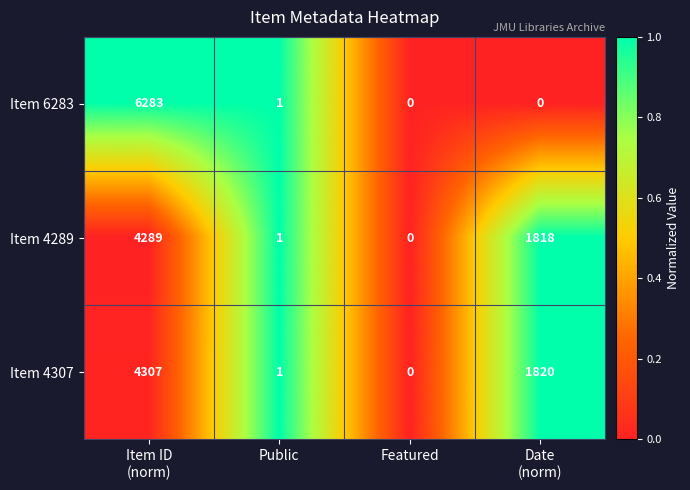

Reading left to right, list all the values displayed in this chart.

Item 6283: 6283	1	0	0
Item 4289: 4289	1	0	1818
Item 4307: 4307	1	0	1820